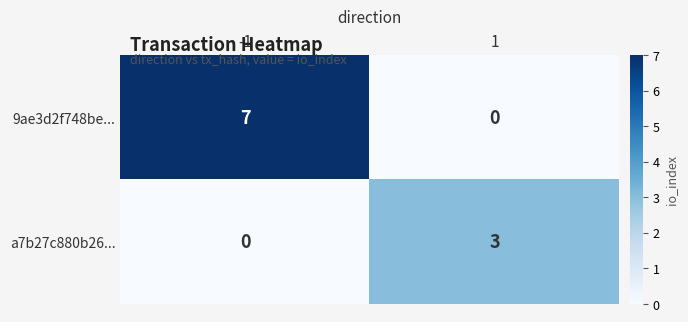

The value of 9ae3d2f748be... at -1 is 7. True or false?

True